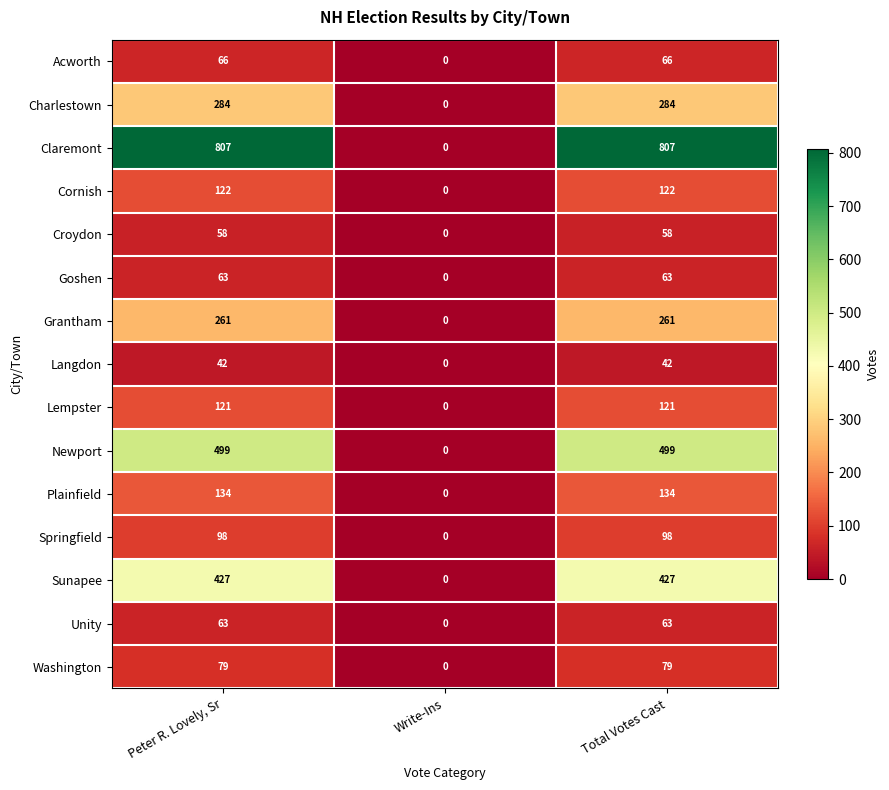

Between Write-Ins and Total Votes Cast, which series saw the biggest shift?

Claremont